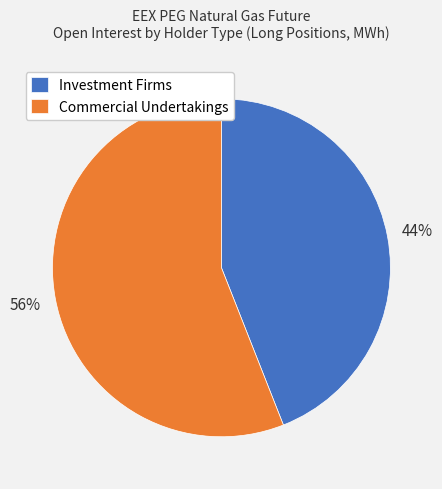

Which category has the smallest portion of the pie?

Investment Firms